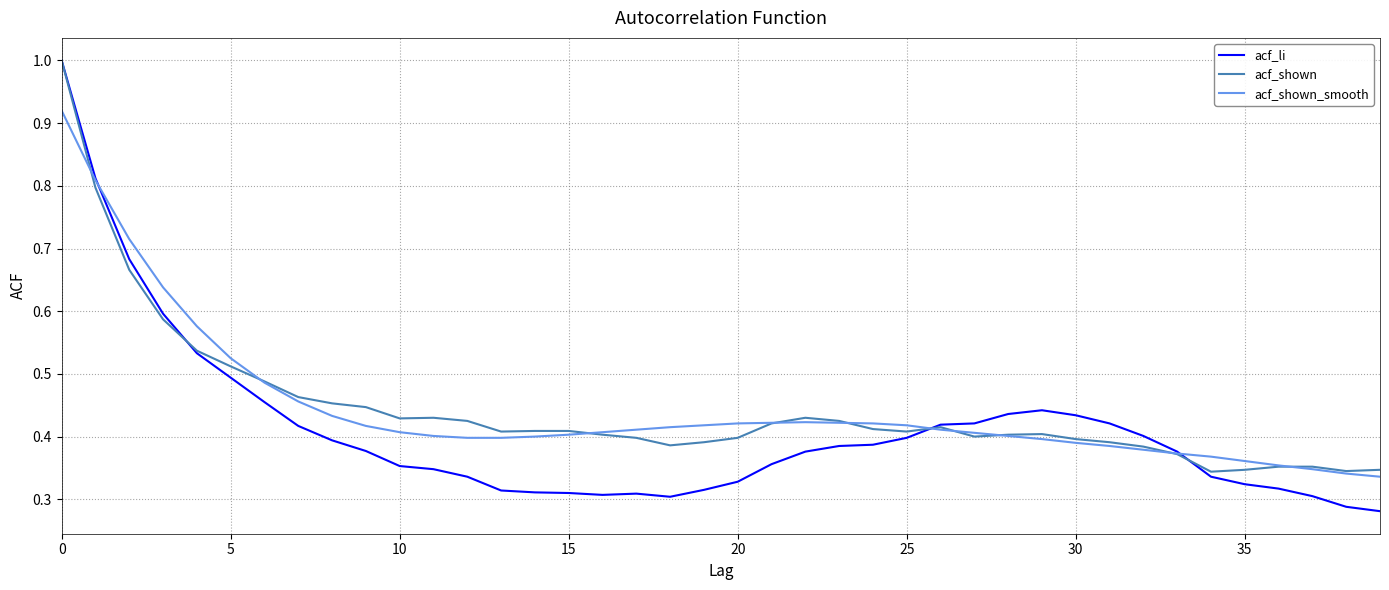

Which series has the widest spread of values?

acf_li